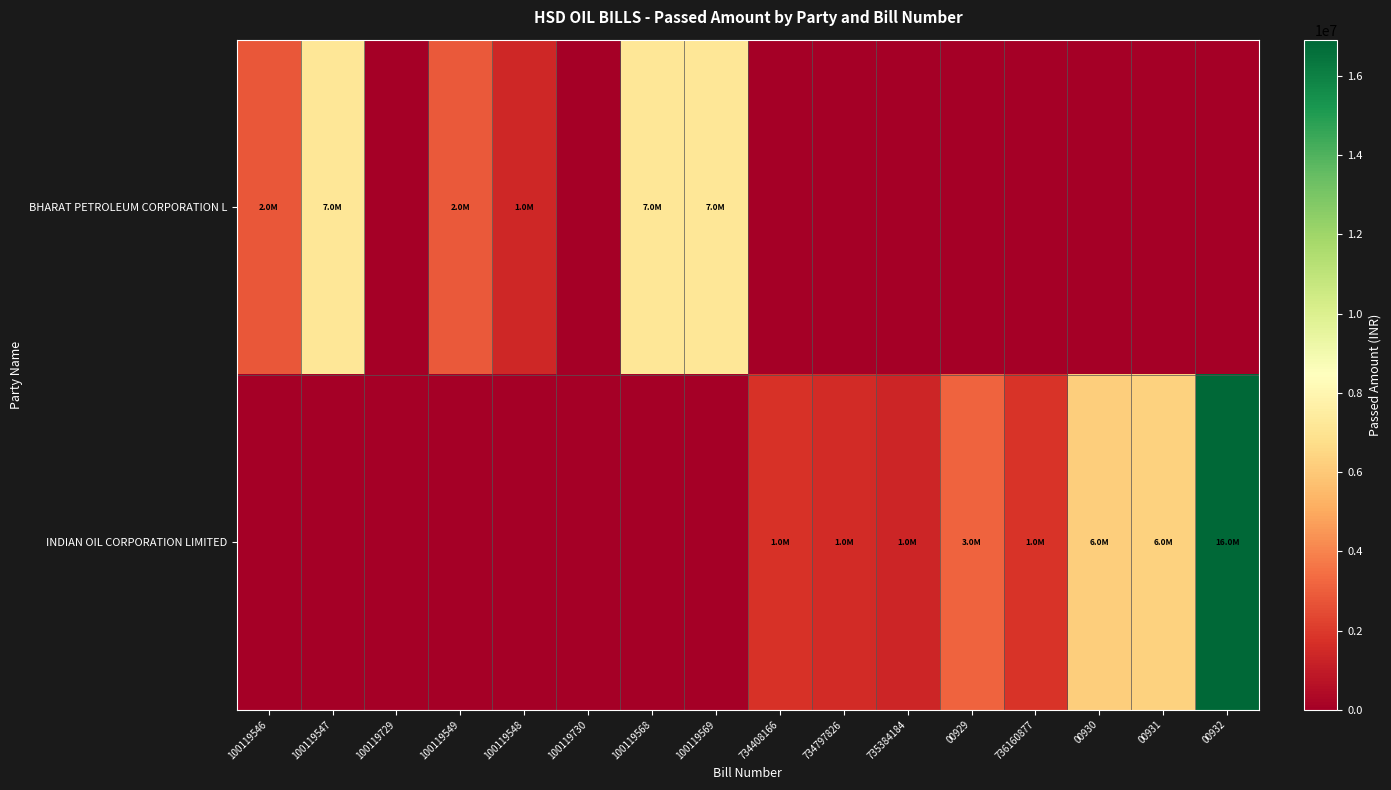

Which series has the widest spread of values?

INDIAN OIL CORPORATION LIMITED